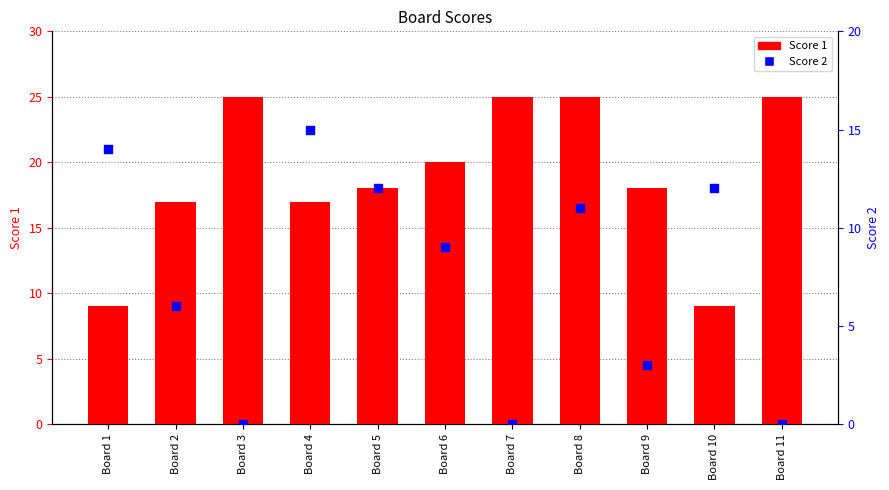

What is the total value across all series at Board 1?

23